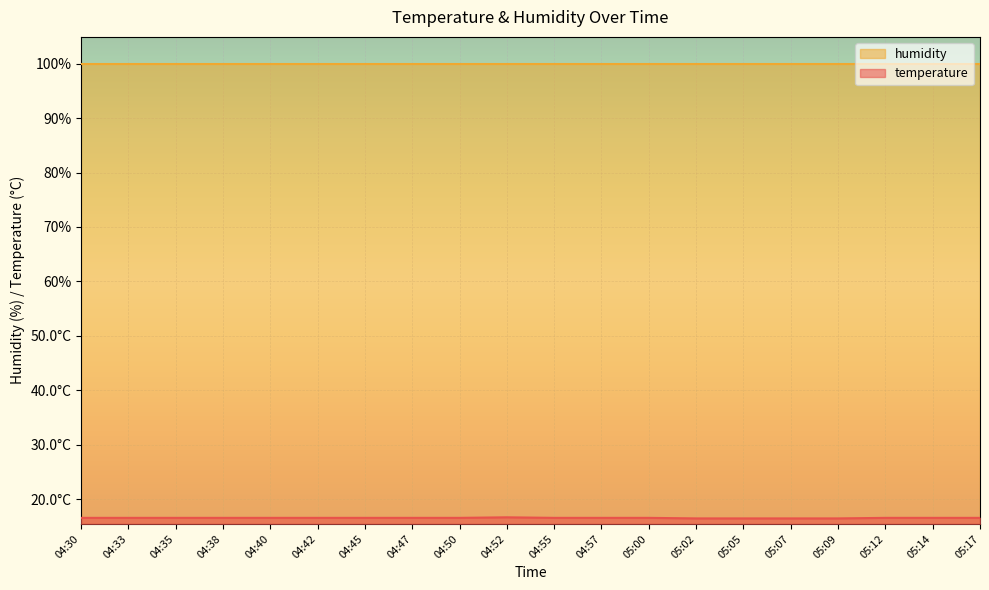

What is the value of the 7th point from the left?

16.6